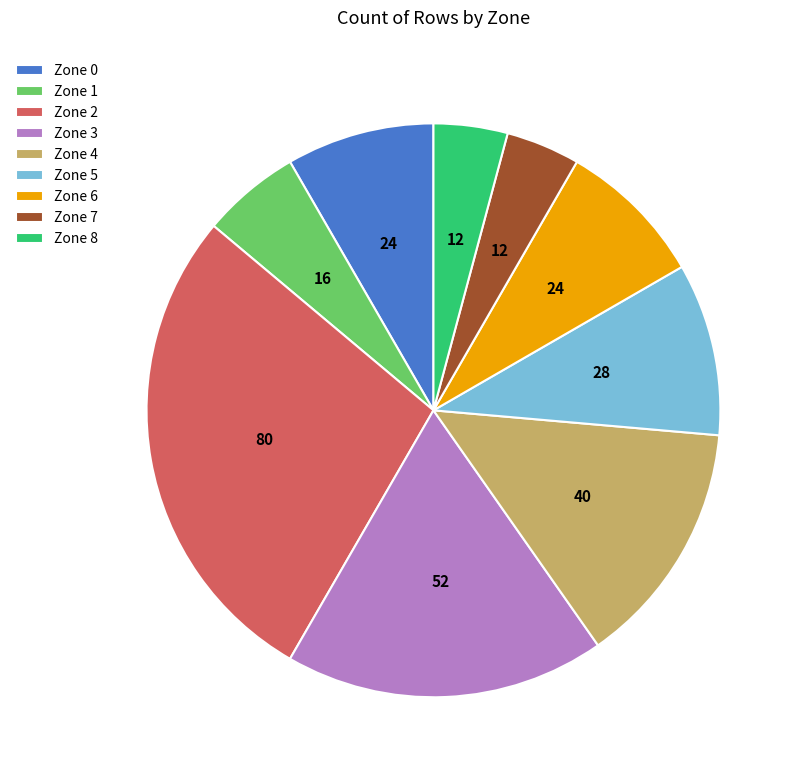

Which slice is the largest?

Zone 2